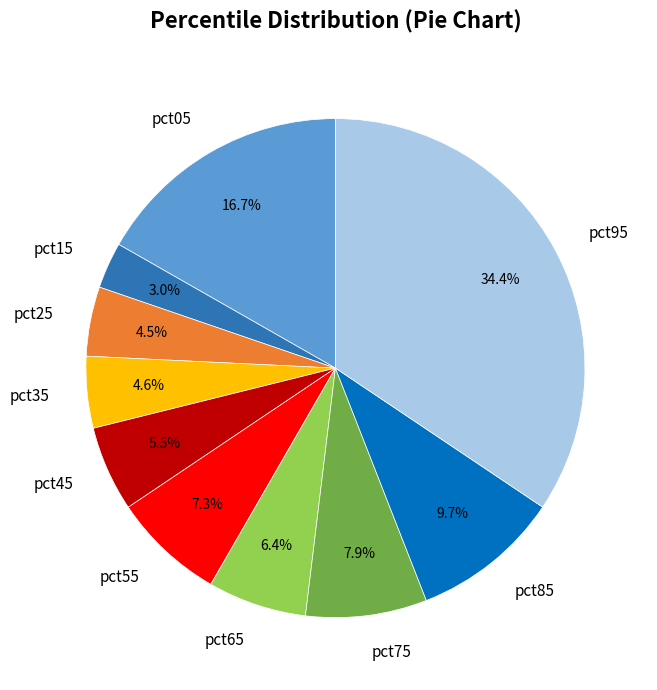

To the nearest percent, what is the combined percentage of pct35 and pct55?

12%